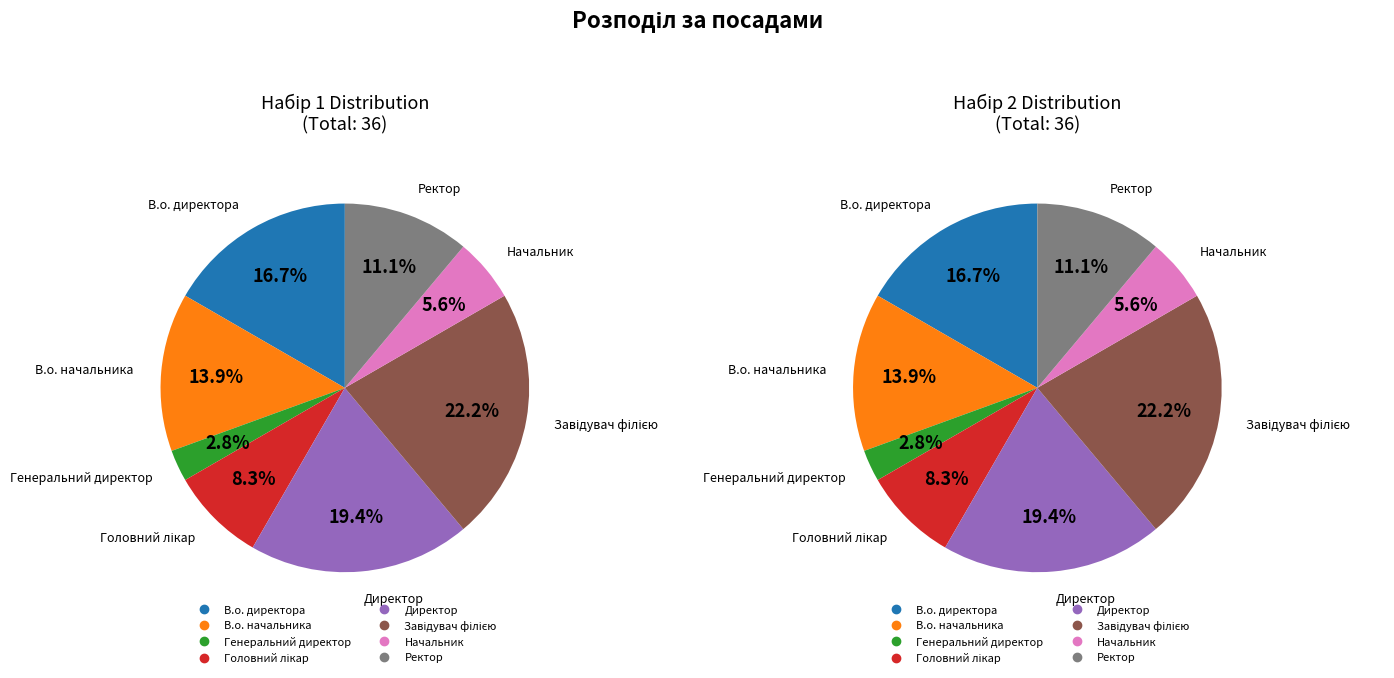

Combined, what portion of the pie is Завідувач філією and Головний лікар?

30.6%